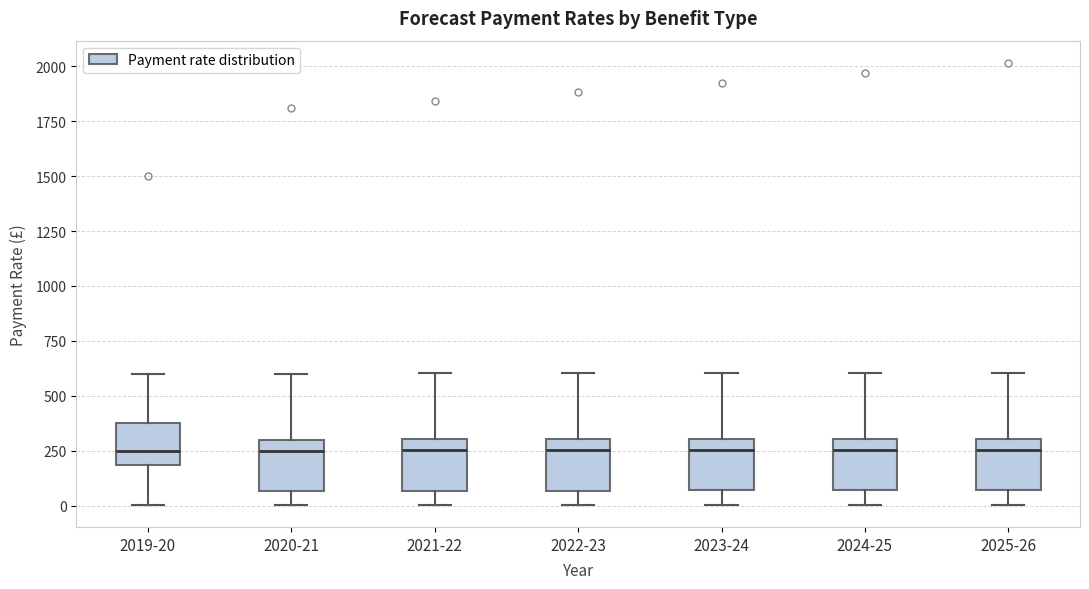

Reading left to right, read every box against the y-axis: the position of its median line, the range the box covers, and the ends of its whiskers. The values are not printed on the chart, so give them approximately, as read against the axis.

2019-20: median 250, box 200 to 400, whiskers 0 to 600
2020-21: median 250, box 50 to 300, whiskers 0 to 600
2021-22: median 250, box 50 to 300, whiskers 0 to 600
2022-23: median 250, box 50 to 300, whiskers 0 to 600
2023-24: median 250, box 50 to 300, whiskers 0 to 600
2024-25: median 250, box 50 to 300, whiskers 0 to 600
2025-26: median 250, box 50 to 300, whiskers 0 to 600